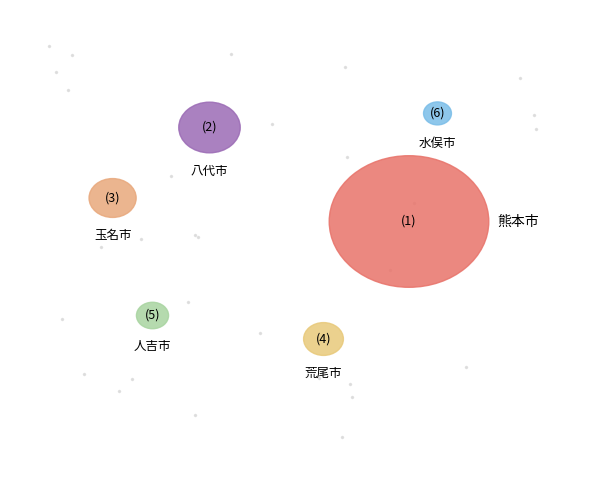

Does 水 俣 市 represent more than half of the total?

No